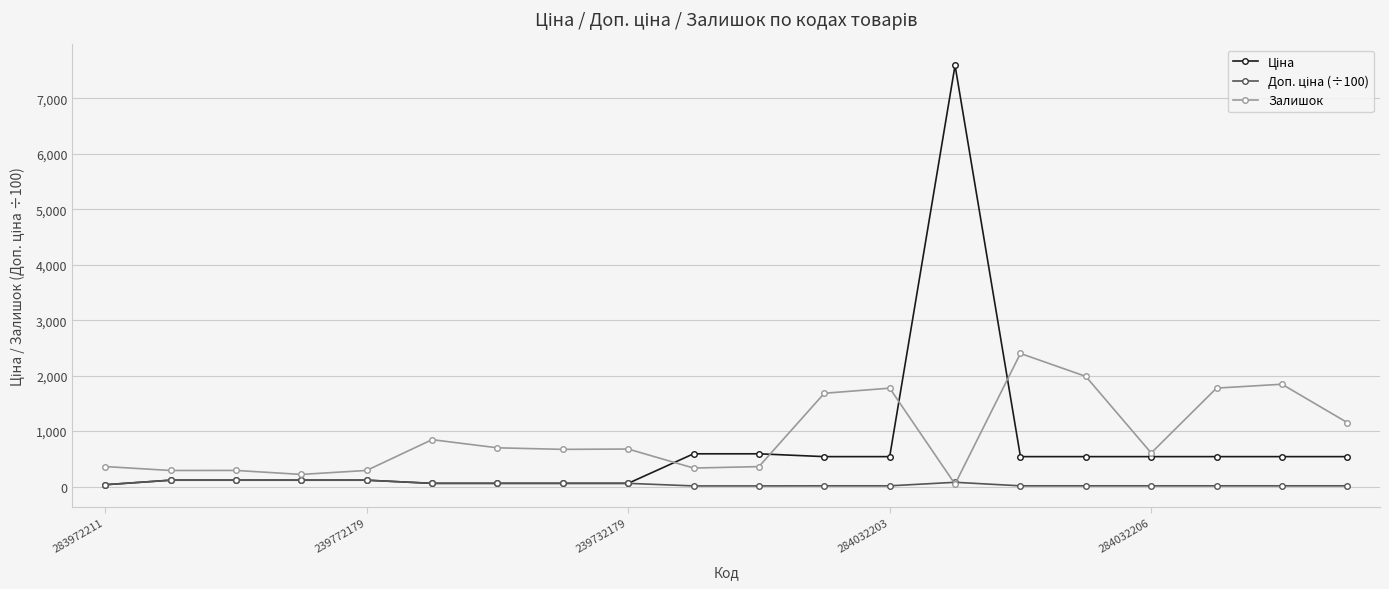

What is the maximum value shown in the chart?

7596.5